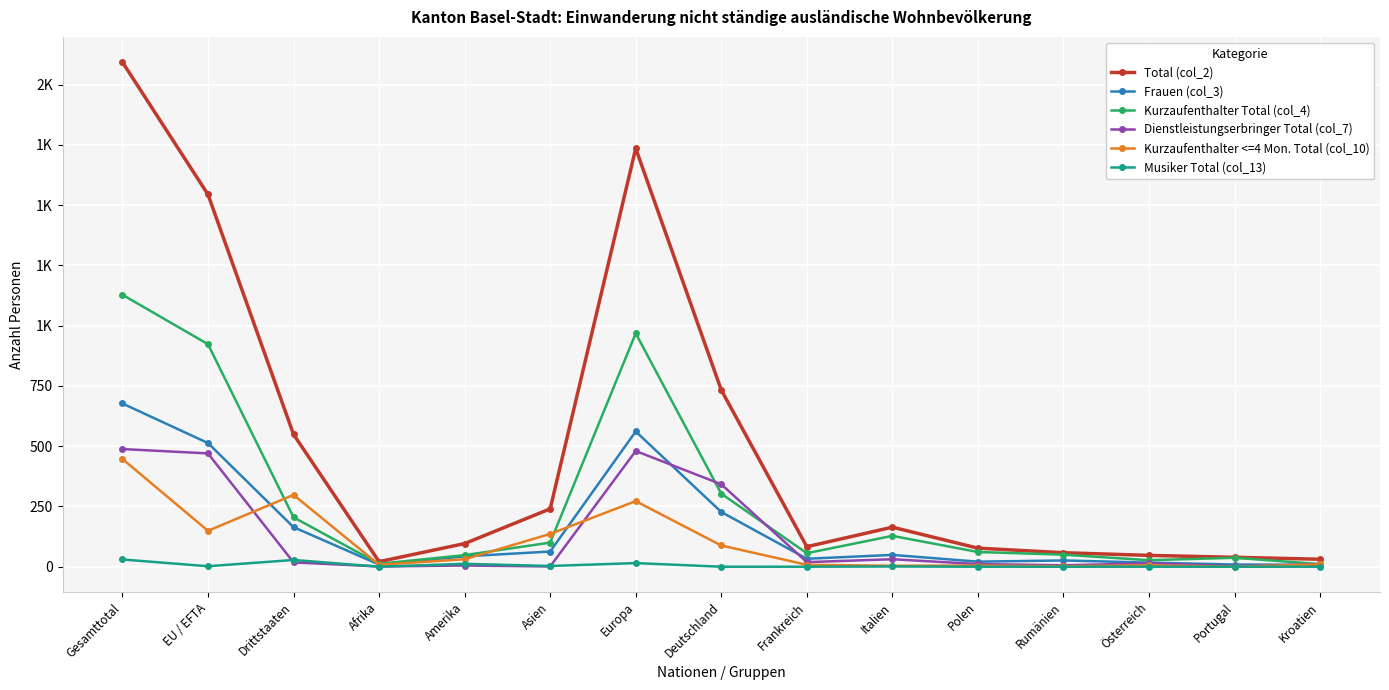

Is the value of Kurzaufenthalter <=4 Mon. Total (col_10) at Drittstaaten greater than the value of Musiker Total (col_13) at Asien?

Yes